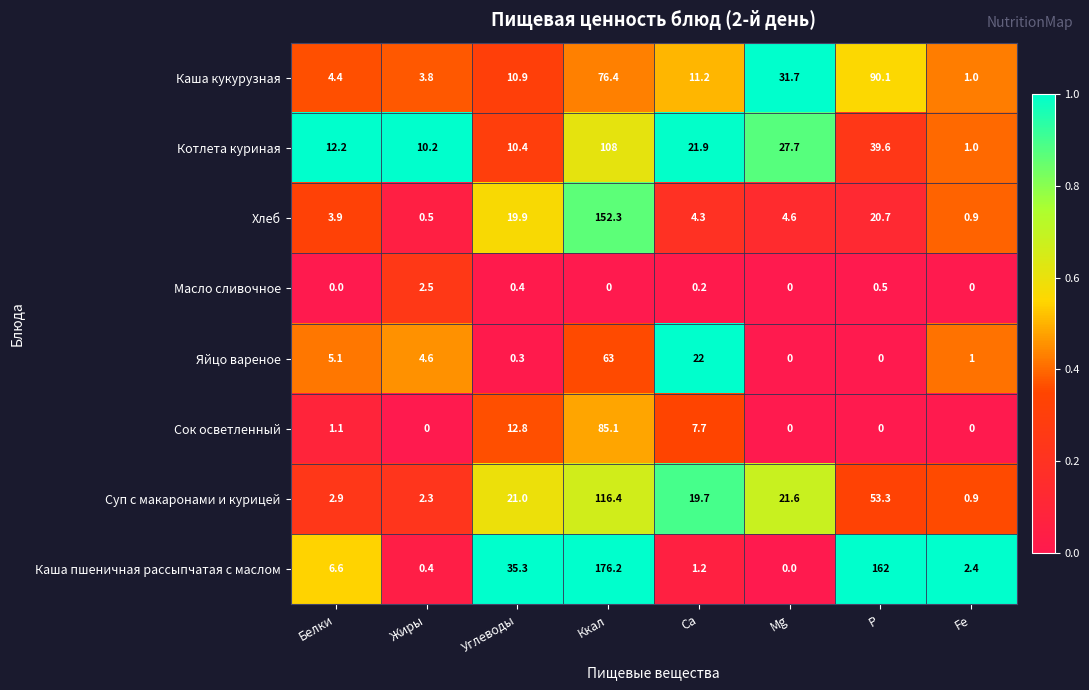

At which label does Суп с макаронами и курицей reach its minimum?

Fe